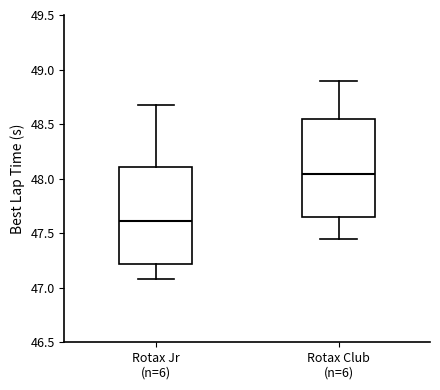

Reading left to right, read every box against the y-axis: the position of its median line, the range the box covers, and the ends of its whiskers. The values are not printed on the chart, so give them approximately, as read against the axis.

Rotax Jr (n=6): median 47.60, box 47.20 to 48.10, whiskers 47.10 to 48.70
Rotax Club (n=6): median 48.05, box 47.65 to 48.55, whiskers 47.45 to 48.90